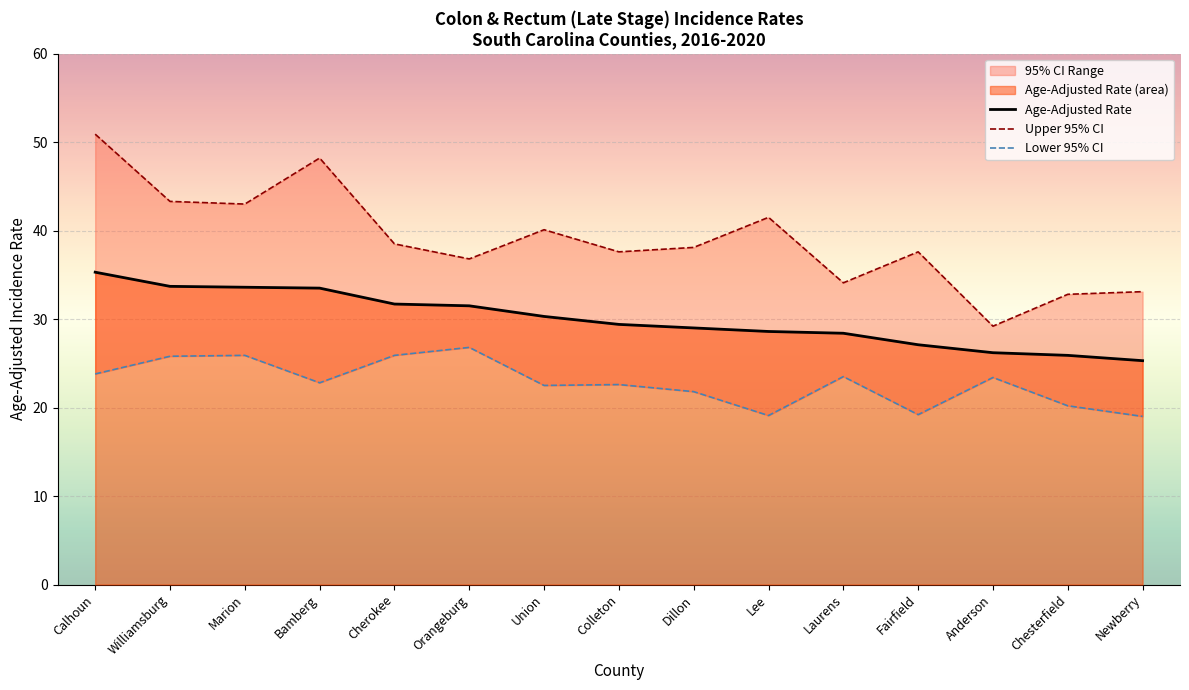

What is the difference between the maximum and minimum values in the Age-Adjusted Rate series?

10.0